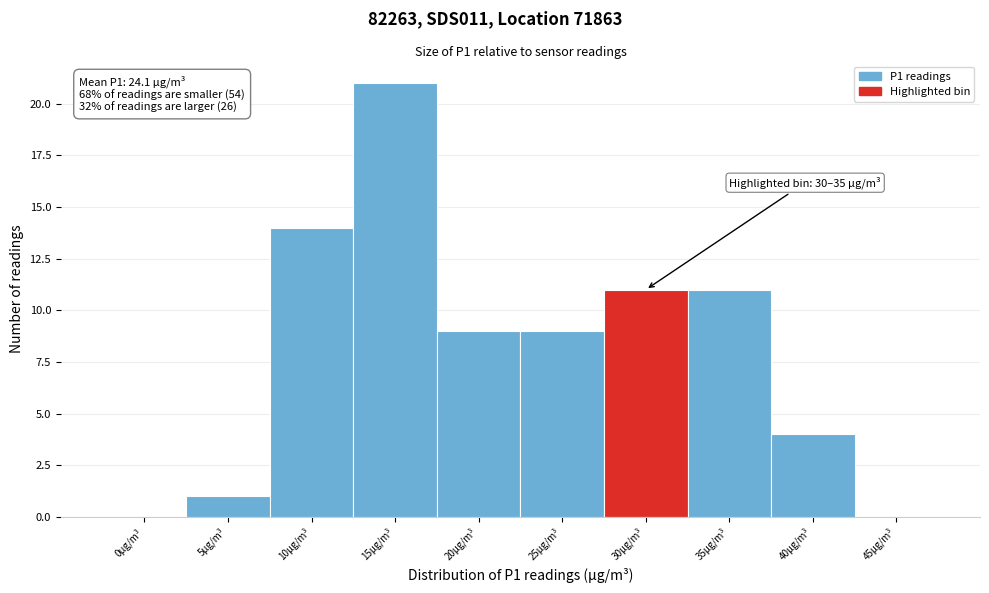

Reading left to right, transcribe all the data shown in this chart.

0µg/m³=0	5µg/m³=1	10µg/m³=14	15µg/m³=21	20µg/m³=9	25µg/m³=9	30µg/m³=11	35µg/m³=11	40µg/m³=4	45µg/m³=0